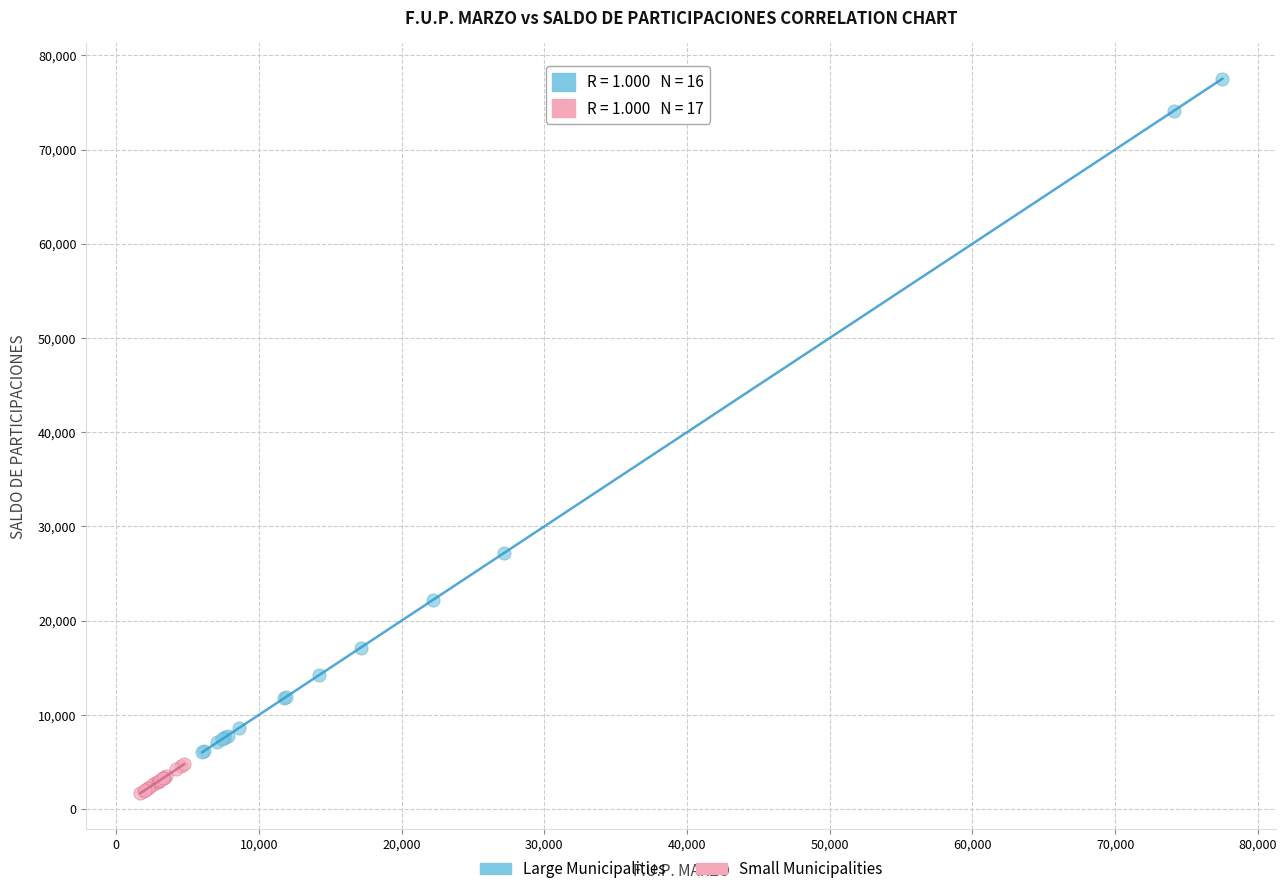

Which series has the widest spread of Y values?

Large Municipalities